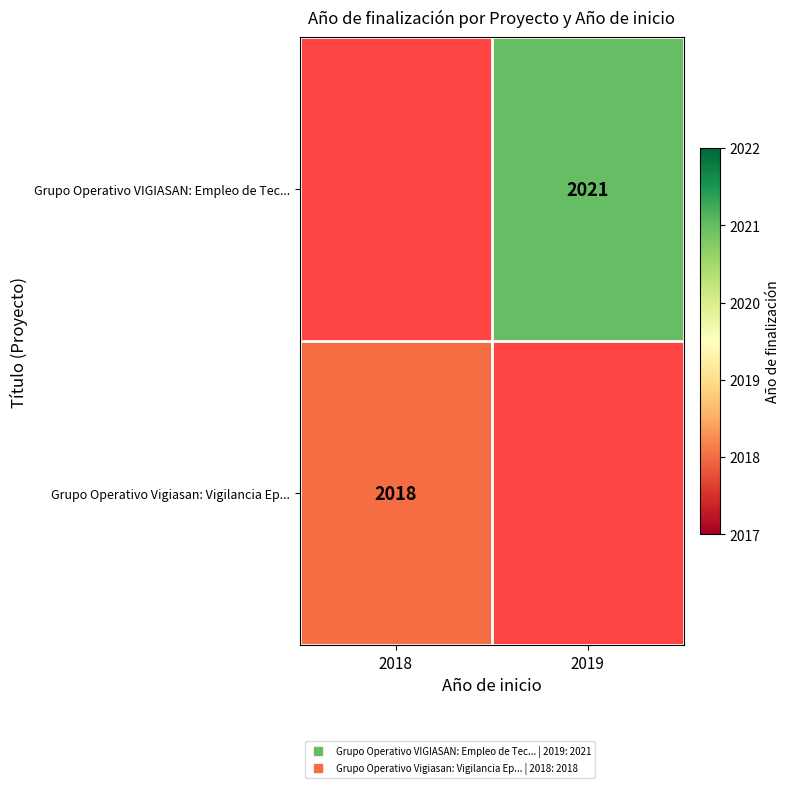

What is the maximum value for Grupo Operativo Vigiasan: Vigilancia Ep...?

2018.0